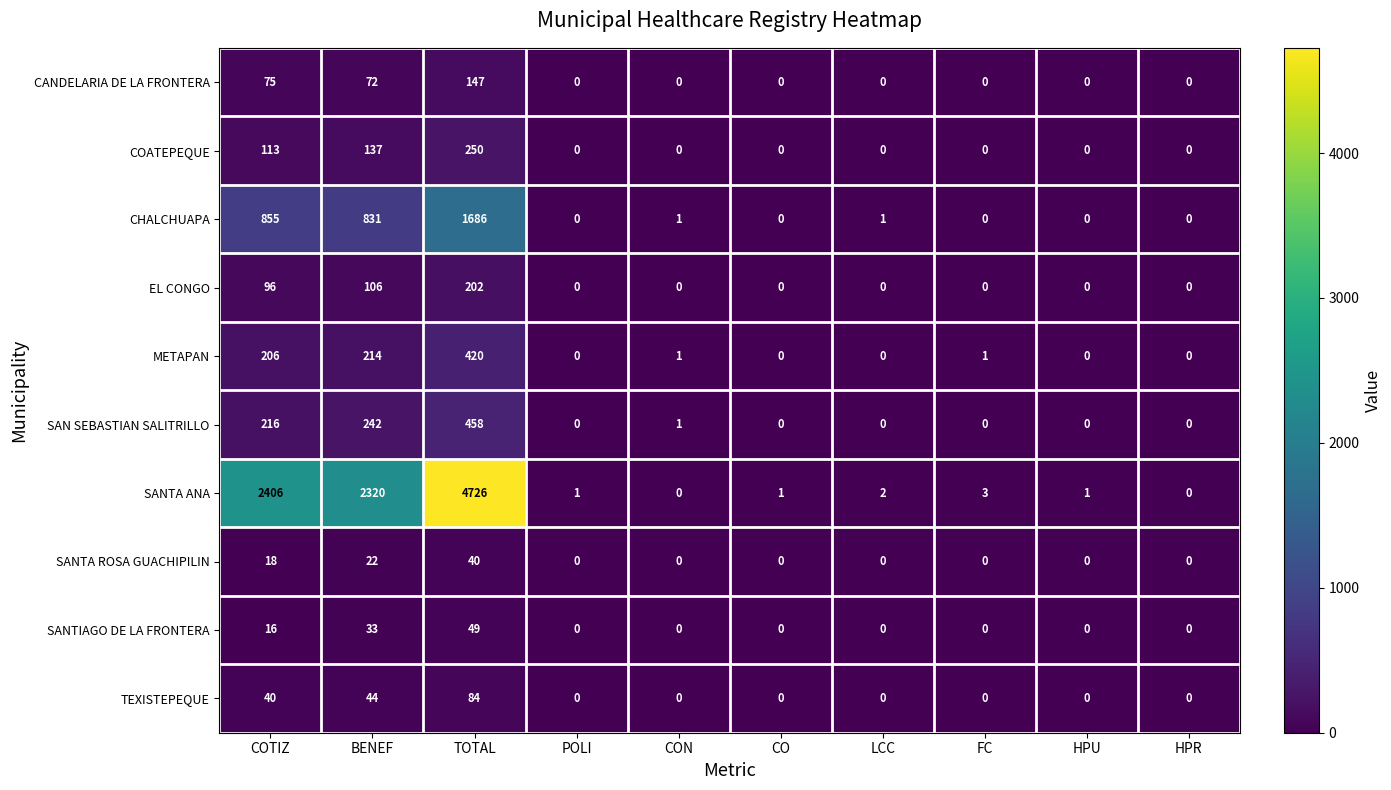

Which series has the largest total across all categories?

SANTA ANA